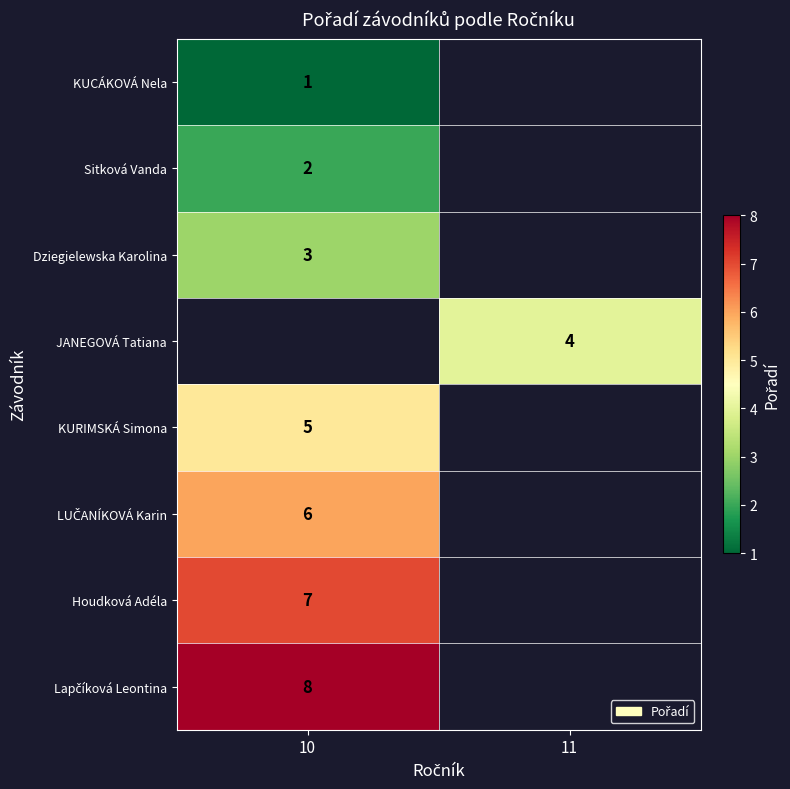

True or false: Houdková Adéla has a value of 5 at 10.

False